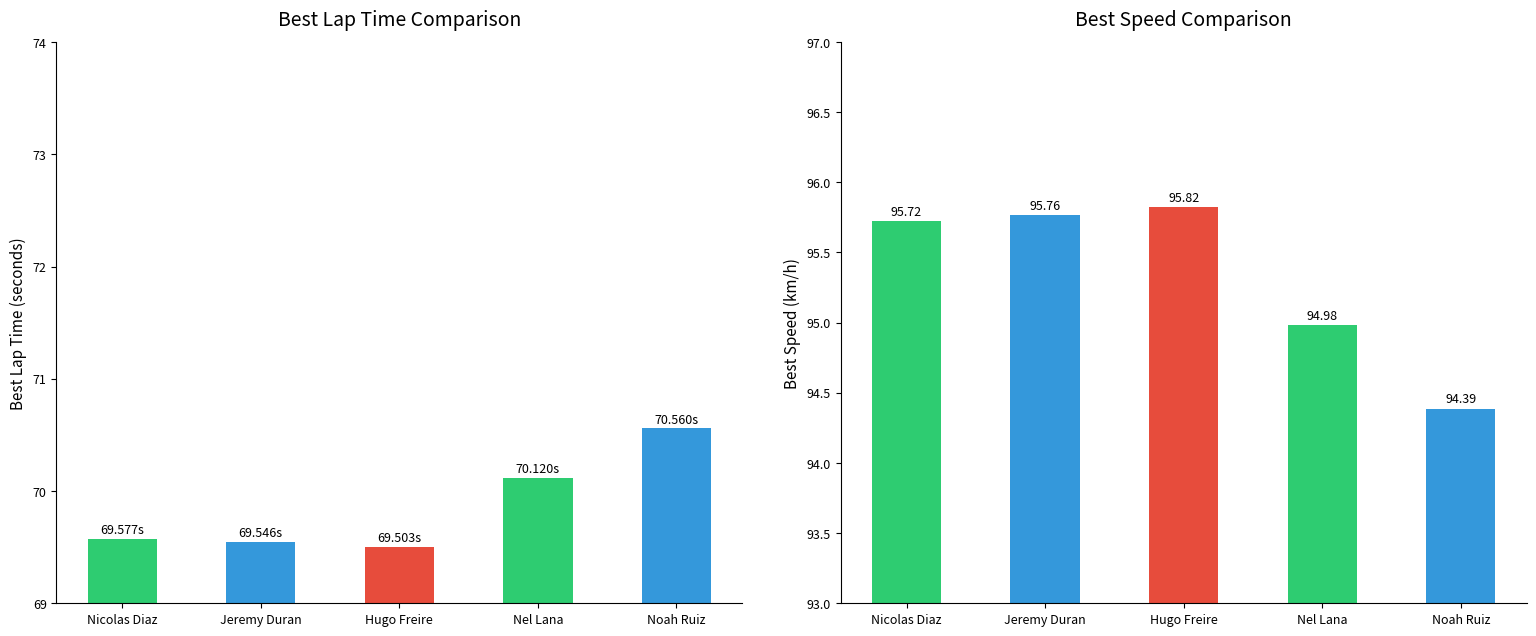

At which label is Best Speed closest to 95?

Nel Lana